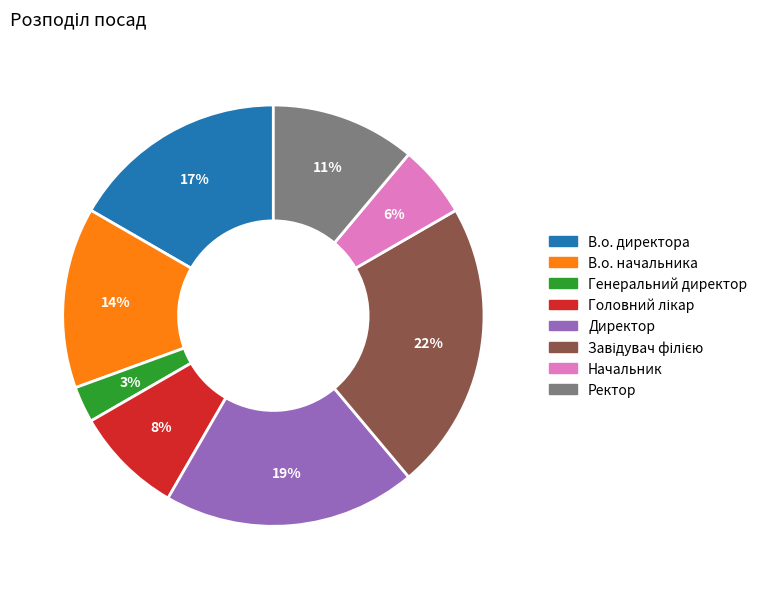

Which slice is the smallest?

Генеральний директор